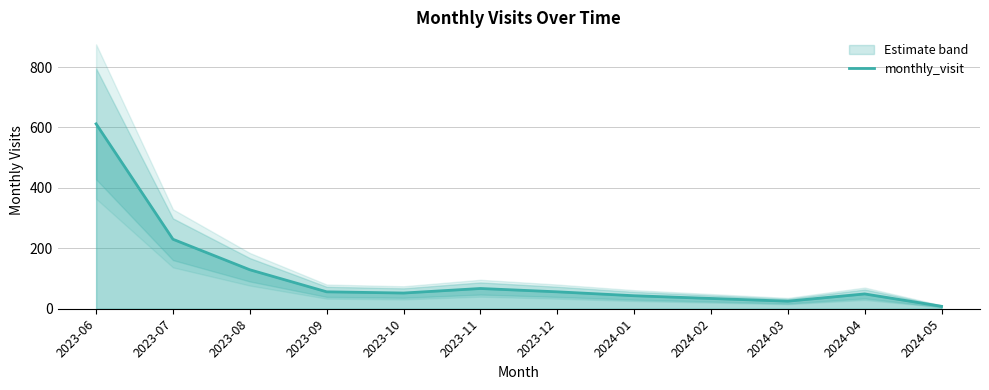

Which has a higher value, 2023-06 or 2023-10?

2023-06